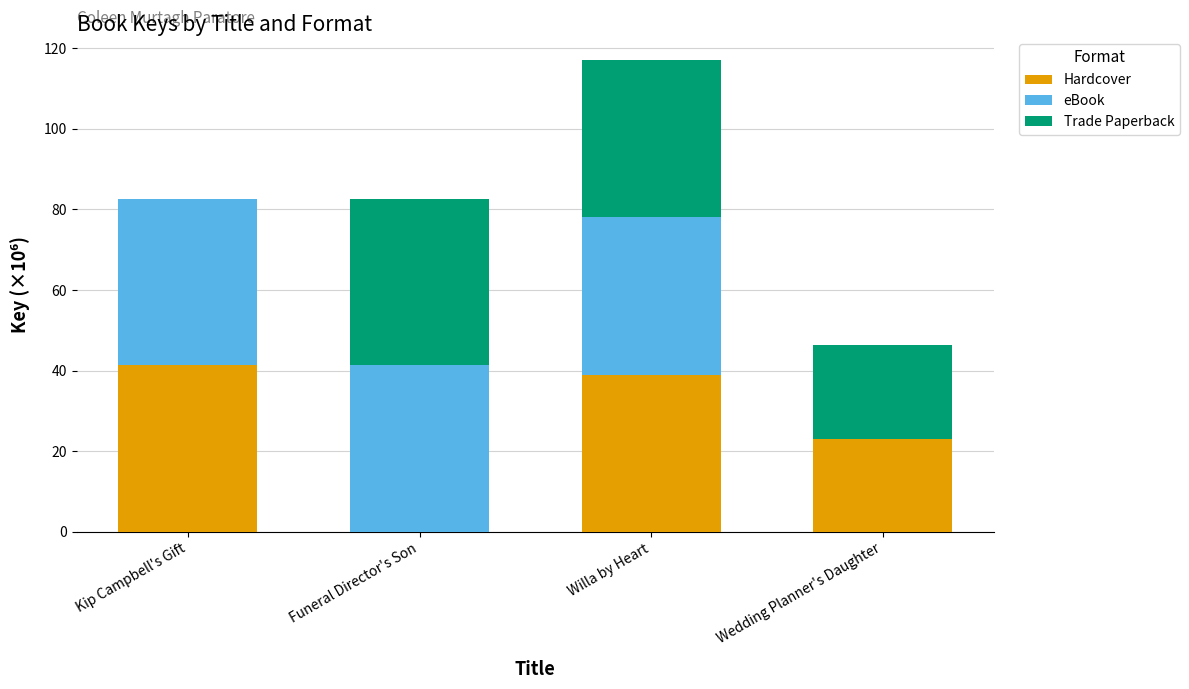

Are the bars grouped side by side (vs. stacked)?

No